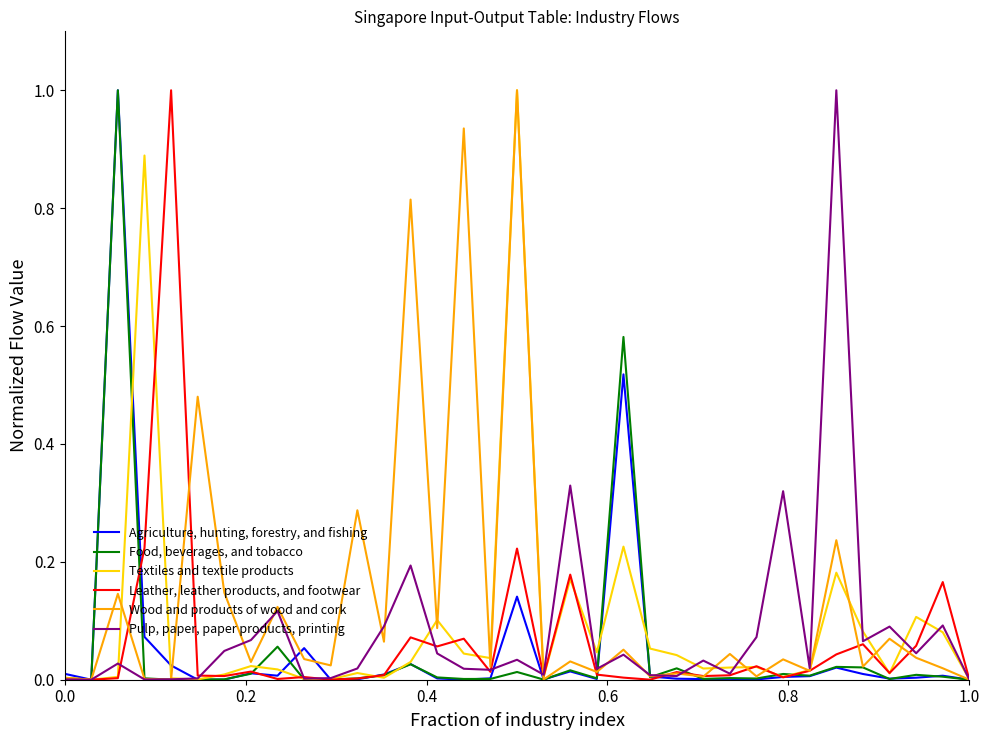

Which series has the widest spread of values?

Agriculture, hunting, forestry, and fishing